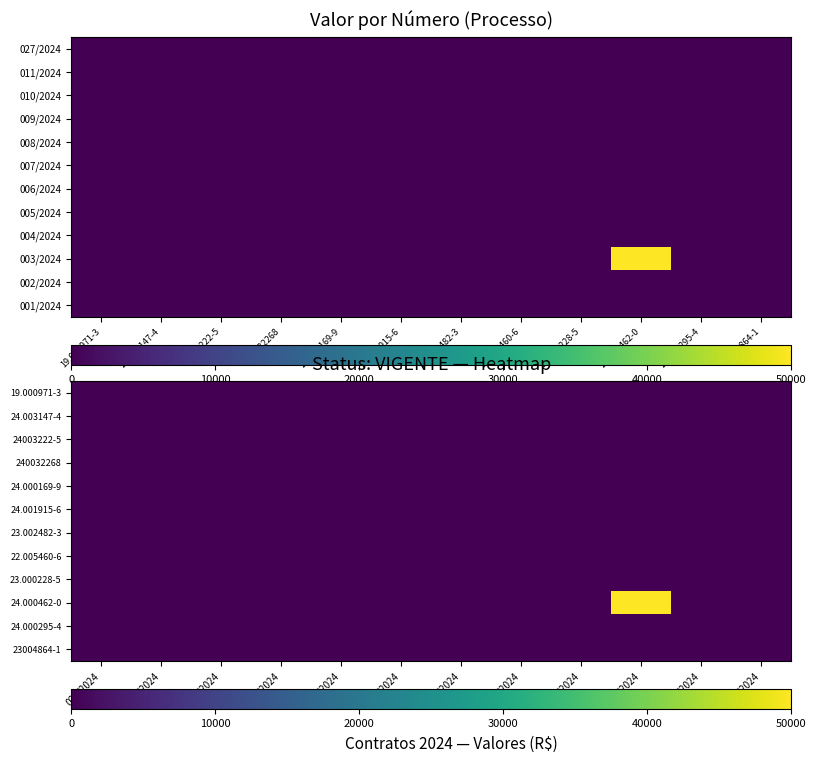

At which category is the sum across all series the highest?

003/2024